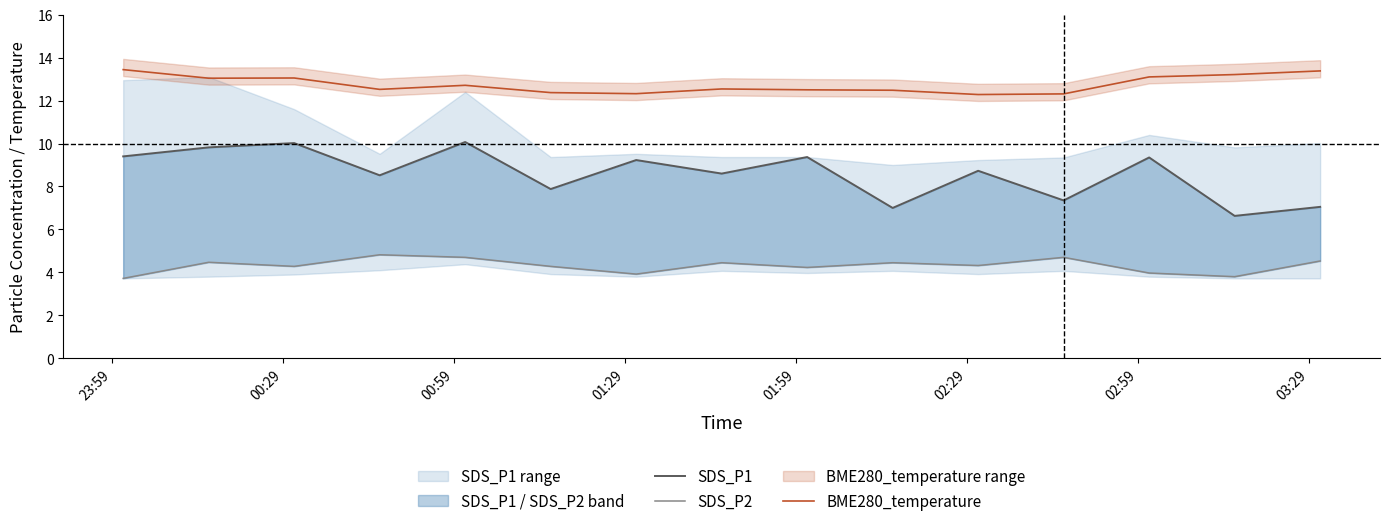

What is the difference between the second highest and second lowest values in the BME280_temperature series?

1.1